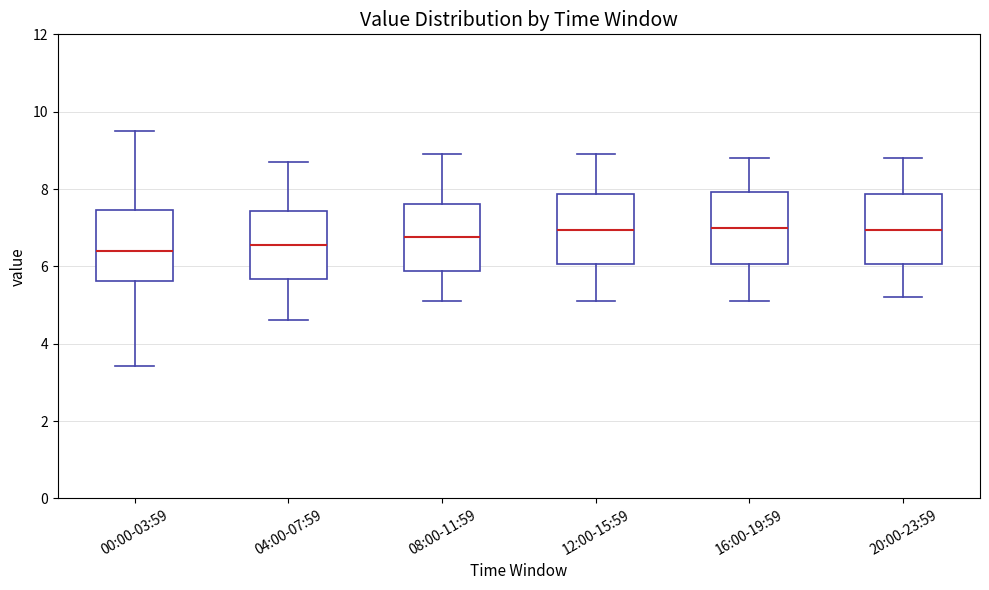

Where is the lower edge of the box for 20:00-23:59 on the y-axis? The values are not printed on the chart, so give them approximately, as read against the axis.

6.0